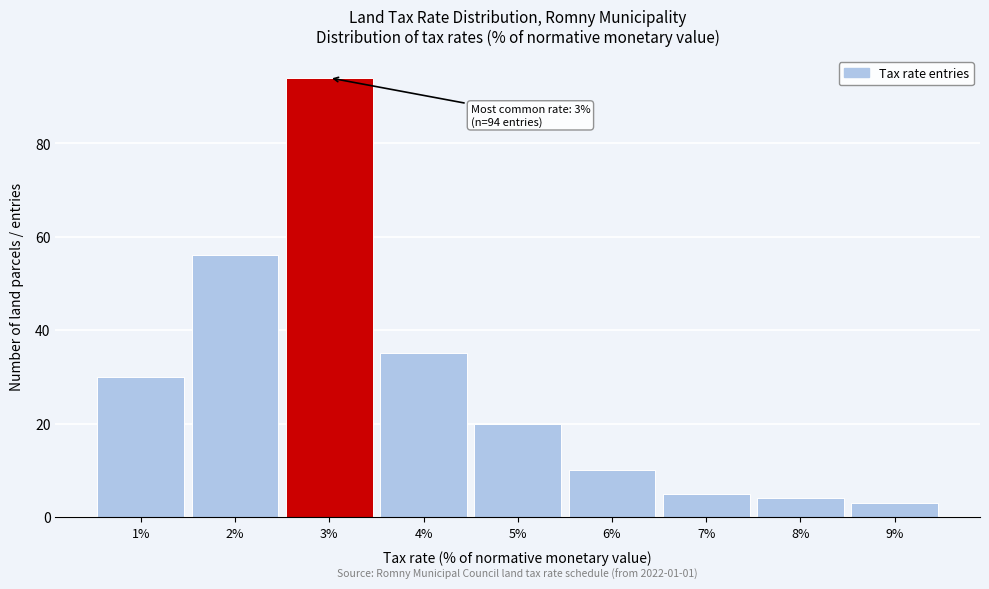

Over which range of the x-axis is the bar tallest?

2.5 to 3.5